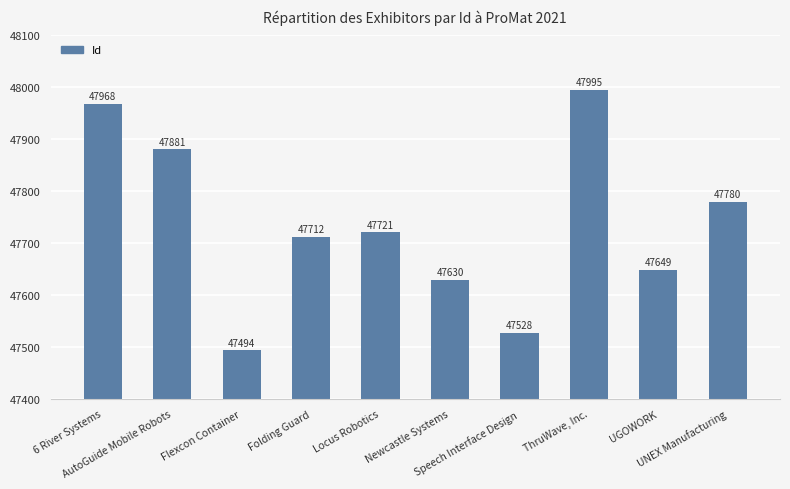

What is the minimum value shown in the chart?

47494